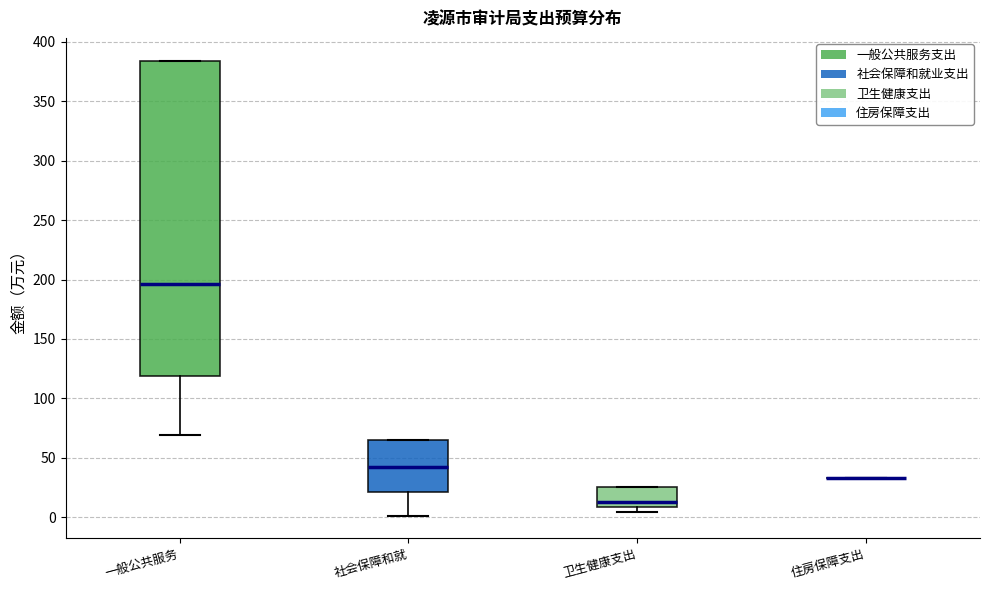

Where is the upper edge of the box for 卫生健康支出 on the y-axis? The values are not printed on the chart, so give them approximately, as read against the axis.

25